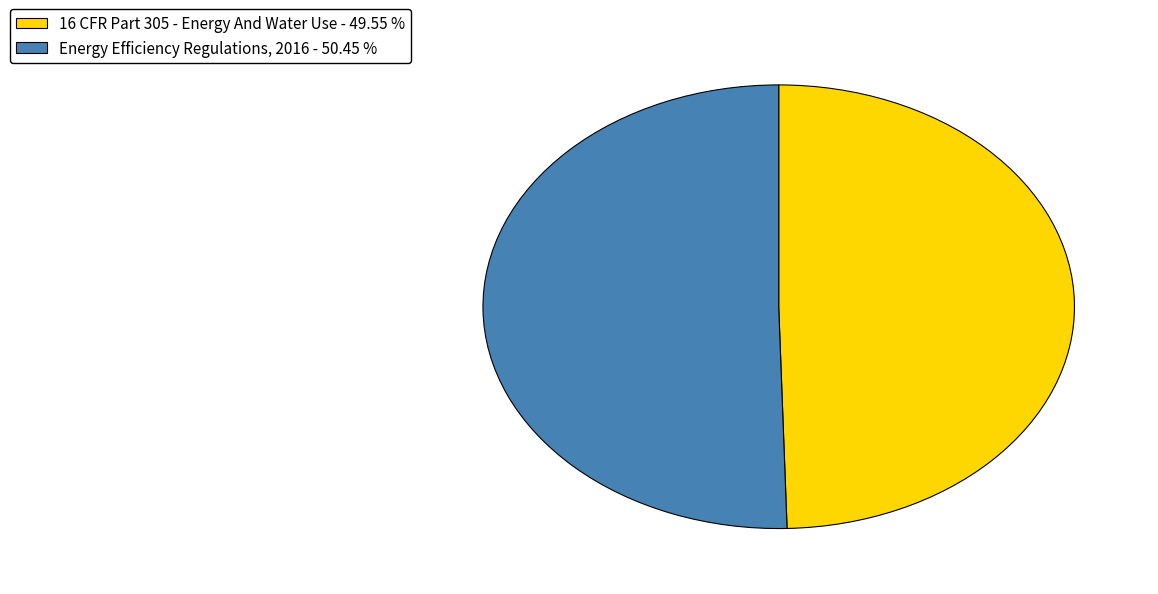

Which has a higher value, Energy Efficiency Regulations, 2016 - 50.45 % or 16 CFR Part 305 - Energy And Water Use - 49.55 %?

Energy Efficiency Regulations, 2016 - 50.45 %